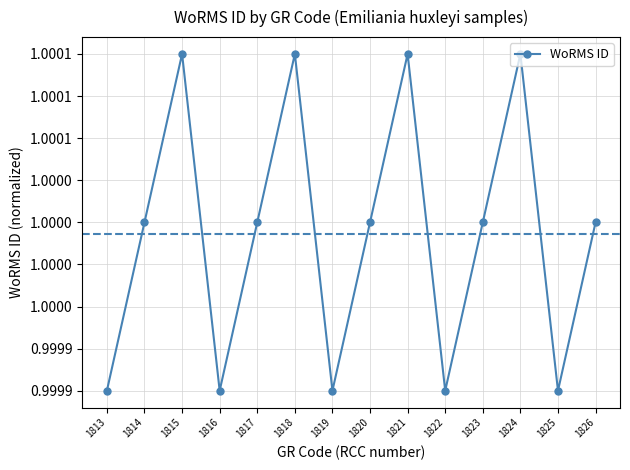

List the labels in order of value, smallest first.

1813, 1816, 1819, 1822, 1825, 1814, 1817, 1820, 1823, 1826, 1815, 1818, 1821, 1824